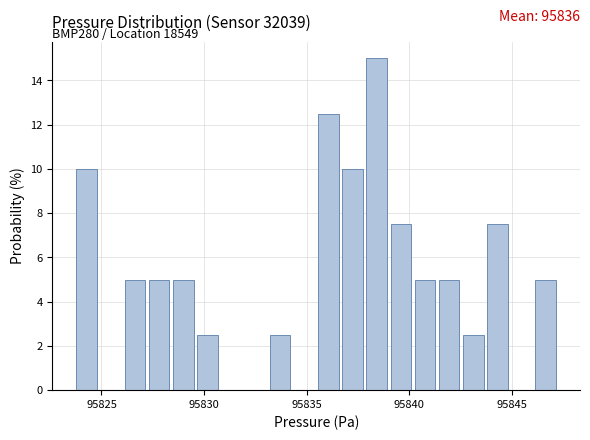

Around what value on the x-axis is the tallest bar? Give the approximate position of its centre, as read against the axis.

95838.5